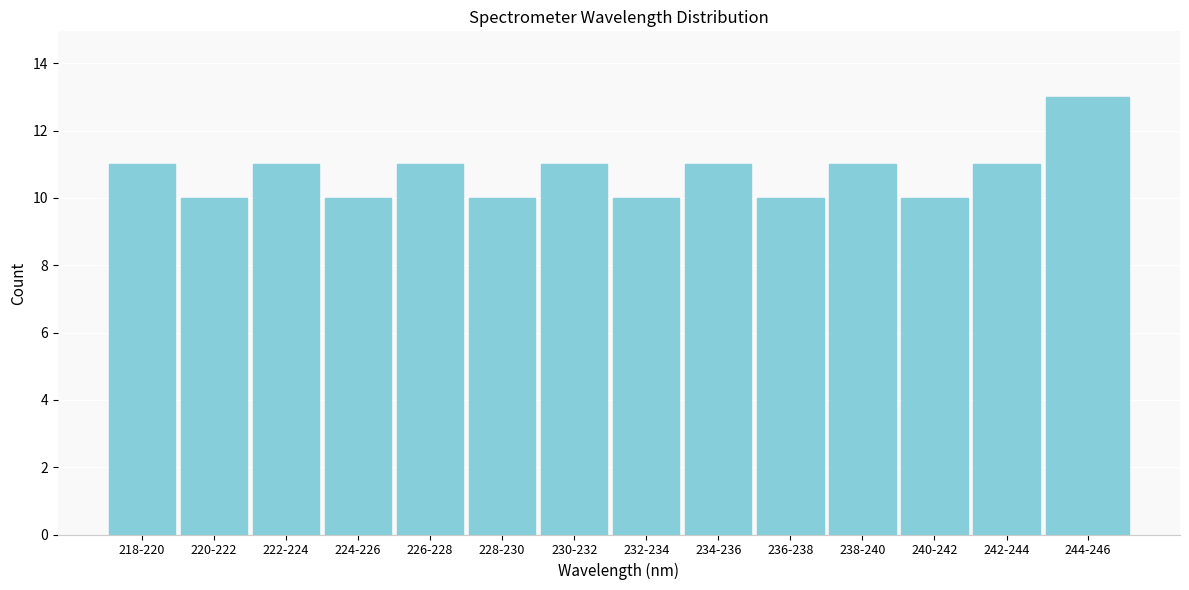

Reading left to right, transcribe all the data shown in this chart.

11	10	11	10	11	10	11	10	11	10	11	10	11	13